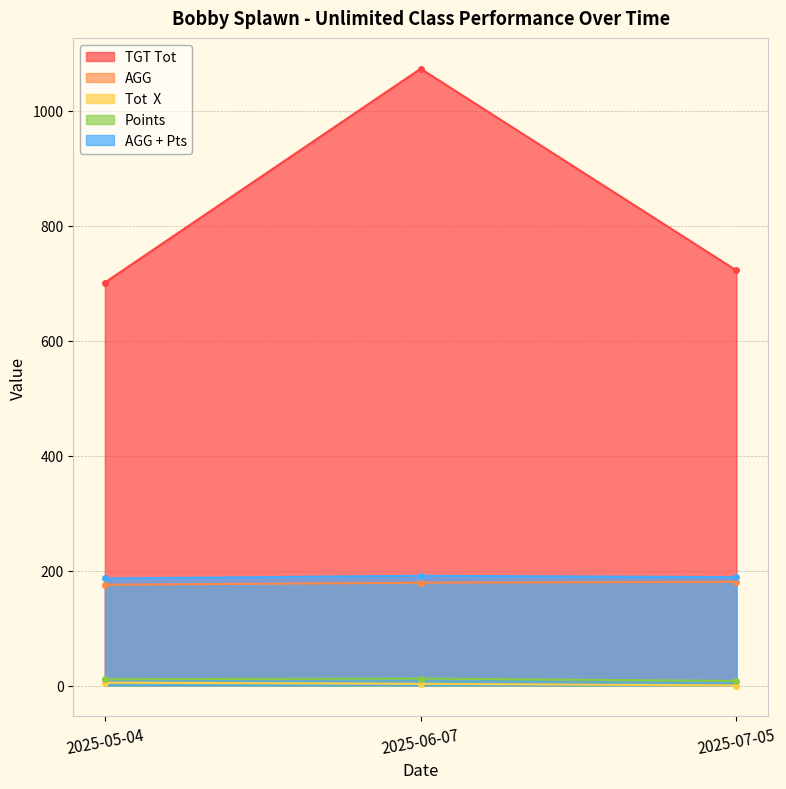

What is the approximate value of TGT Tot at 2025-05-04?

701.0